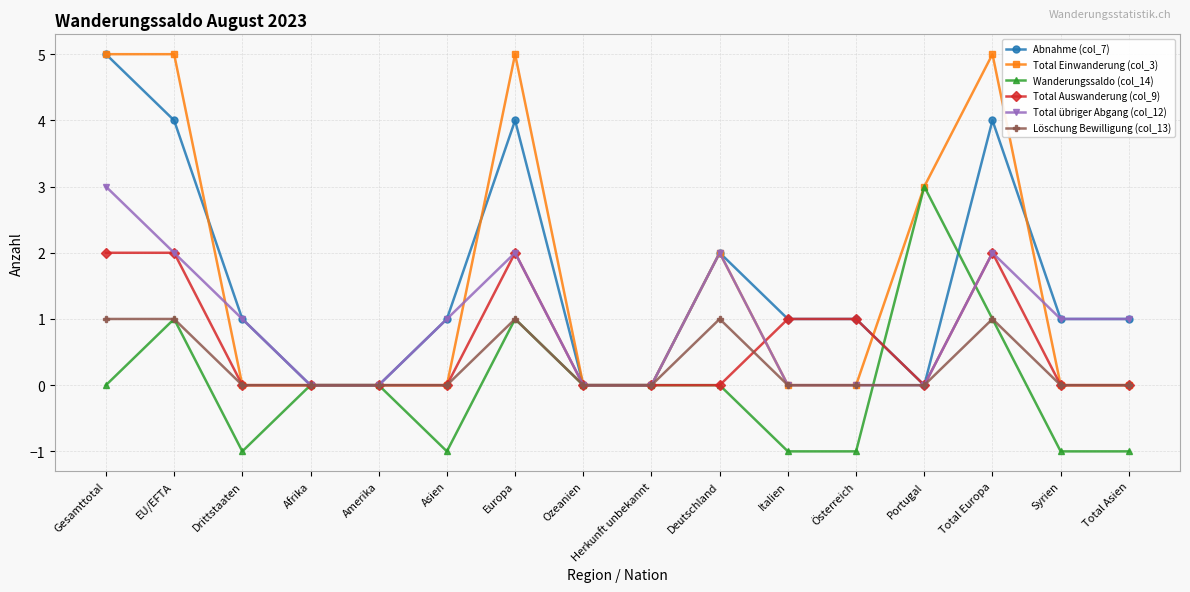

What are all the series names shown in the legend?

Abnahme (col_7), Total Einwanderung (col_3), Wanderungssaldo (col_14), Total Auswanderung (col_9), Total übriger Abgang (col_12), Löschung Bewilligung (col_13)